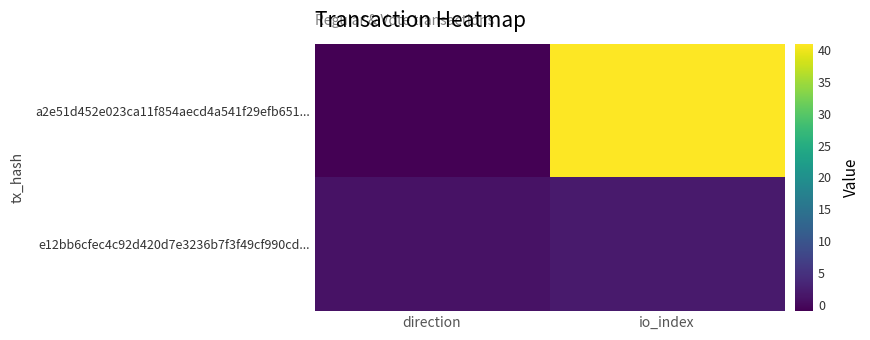

List the series in order of their overall mean, lowest first.

e12bb6cfec4c92d420d7e3236b7f3f49cf990cd..., a2e51d452e023ca11f854aecd4a541f29efb651...